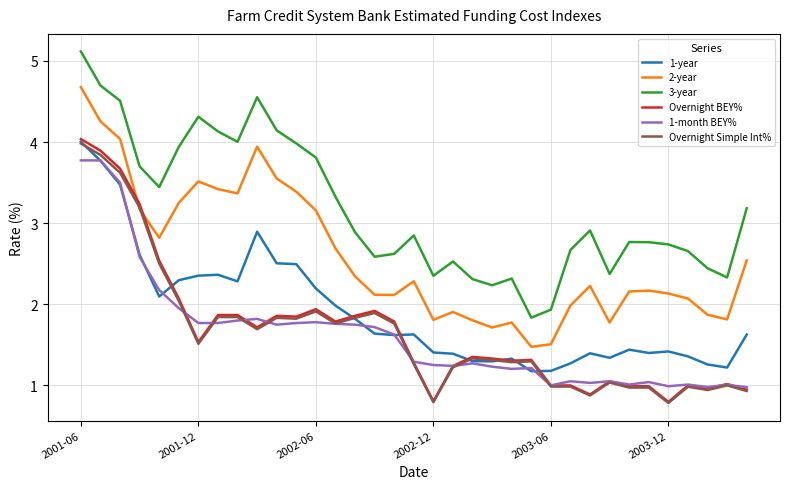

What is the sum of all 3-year values?

110.9